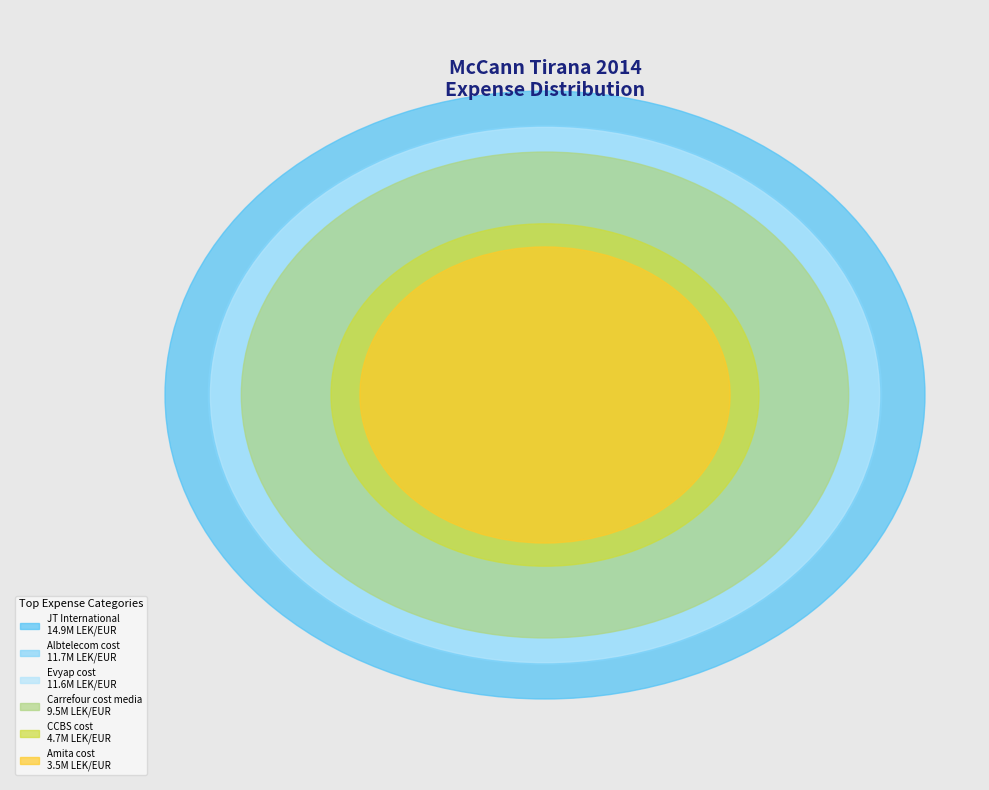

What is the smallest slice in the pie chart?

Amita cost